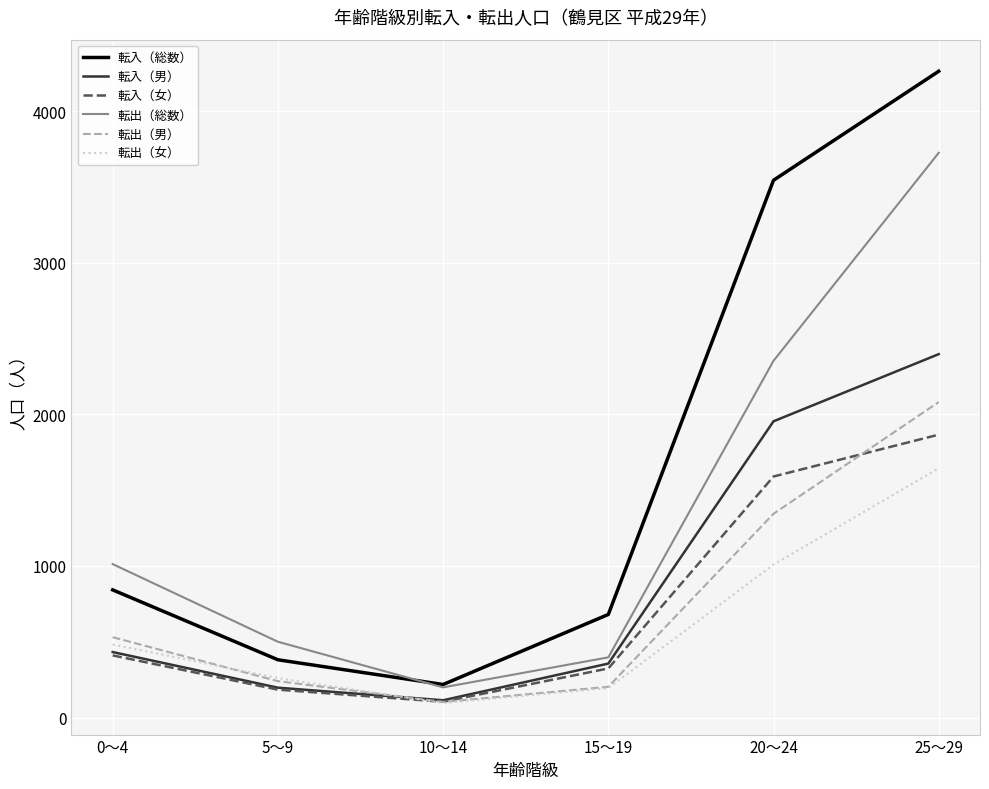

What is the spread (max minus min) of values at 10～14?

122